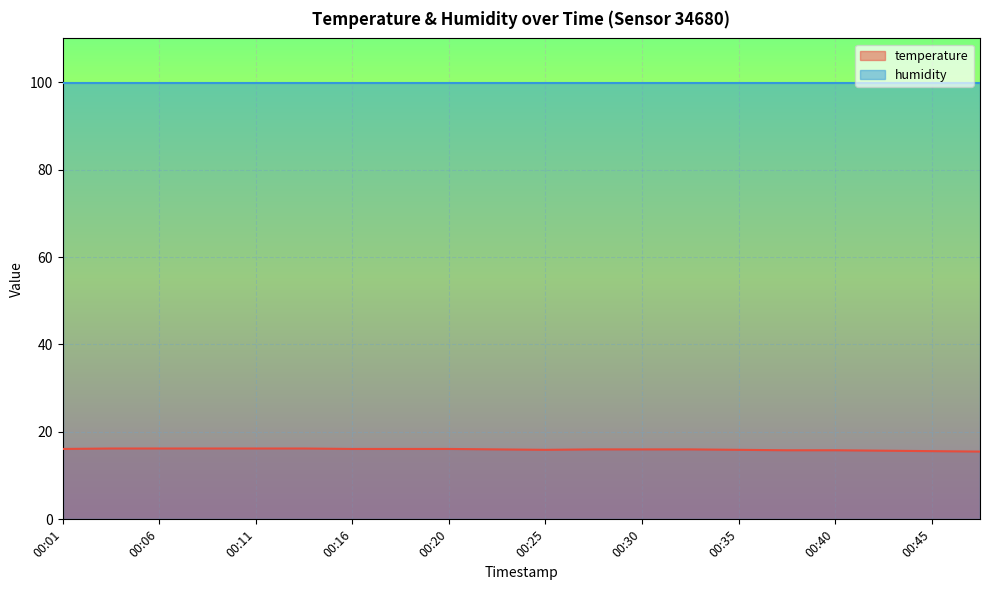

What is the average value?

16.0